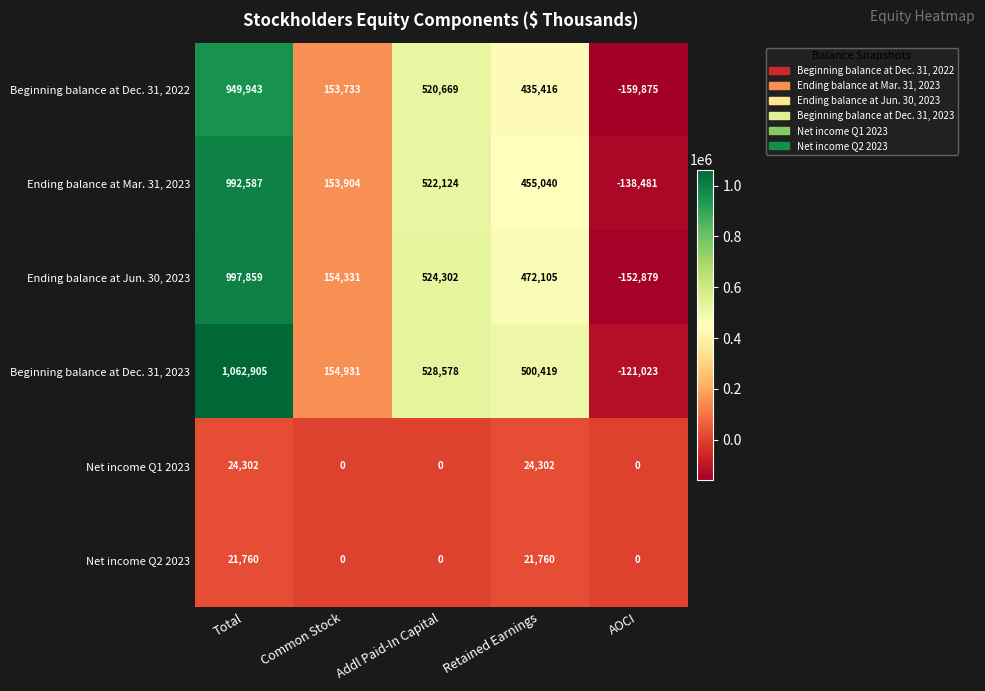

What is the average value of the Net income Q2 2023 series?

8704